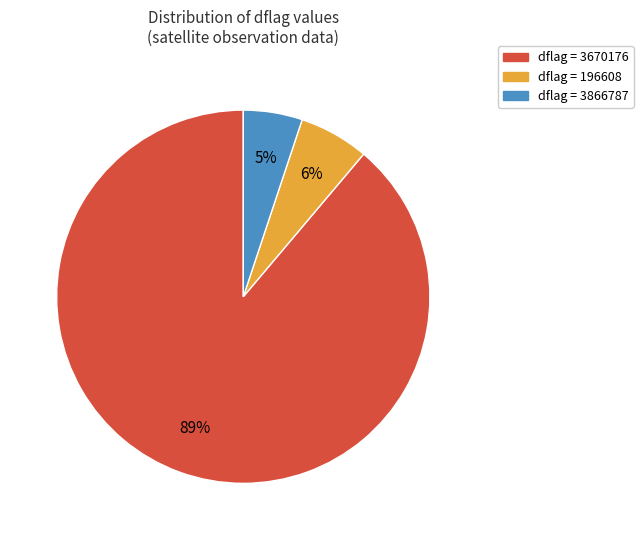

How many slices are in this pie chart?

3